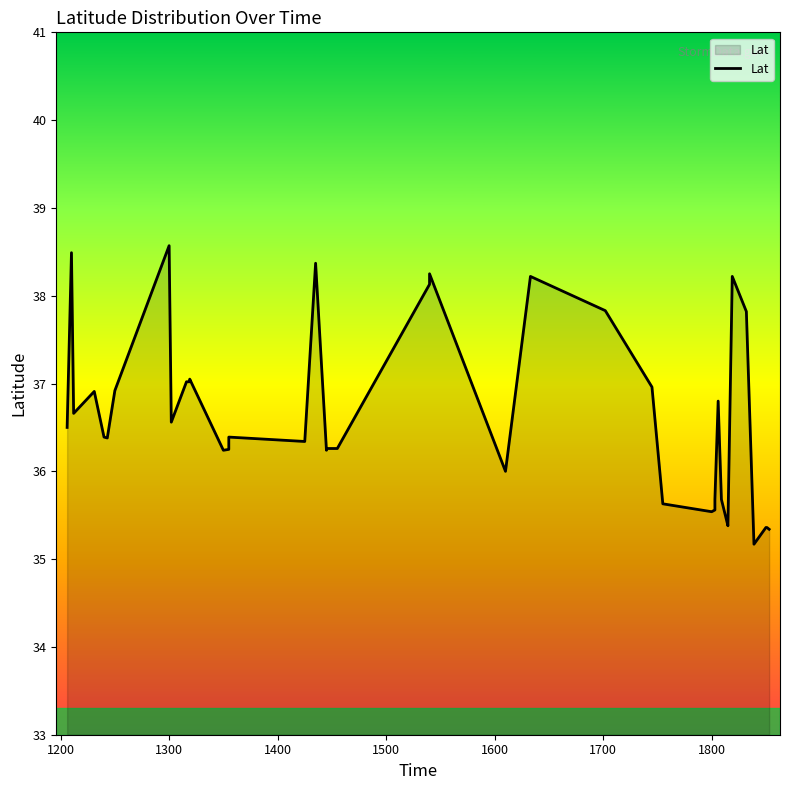

True or false: the data has more than 1 interior local peaks.

True